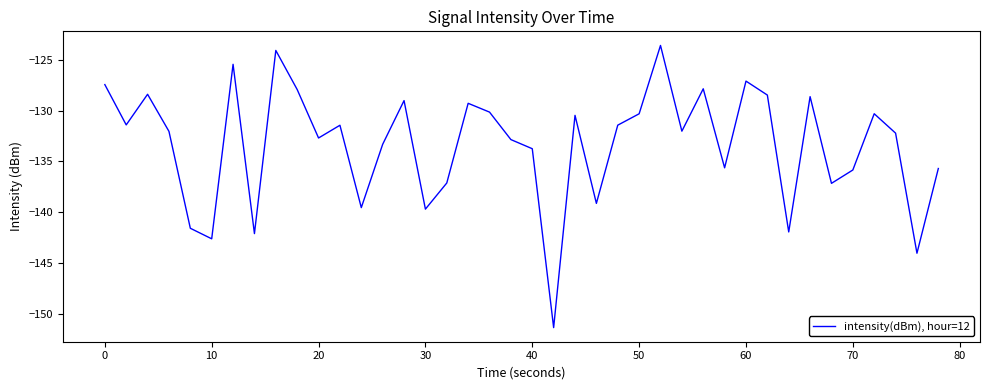

What is the minimum value shown in the chart?

-151.3